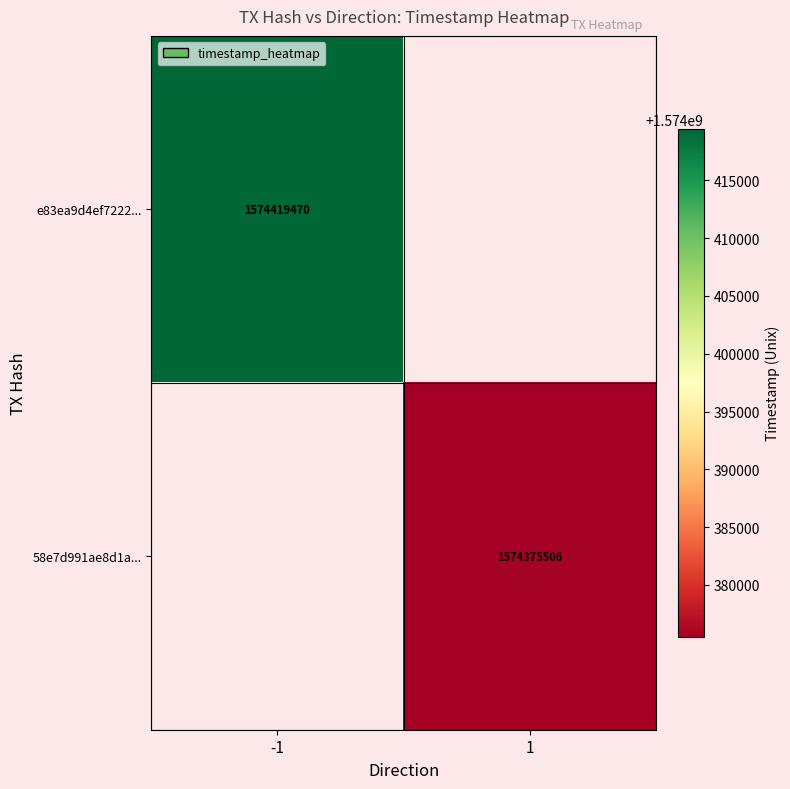

The value of 58e7d991ae8d1a... at 1 is 1574375506. True or false?

True